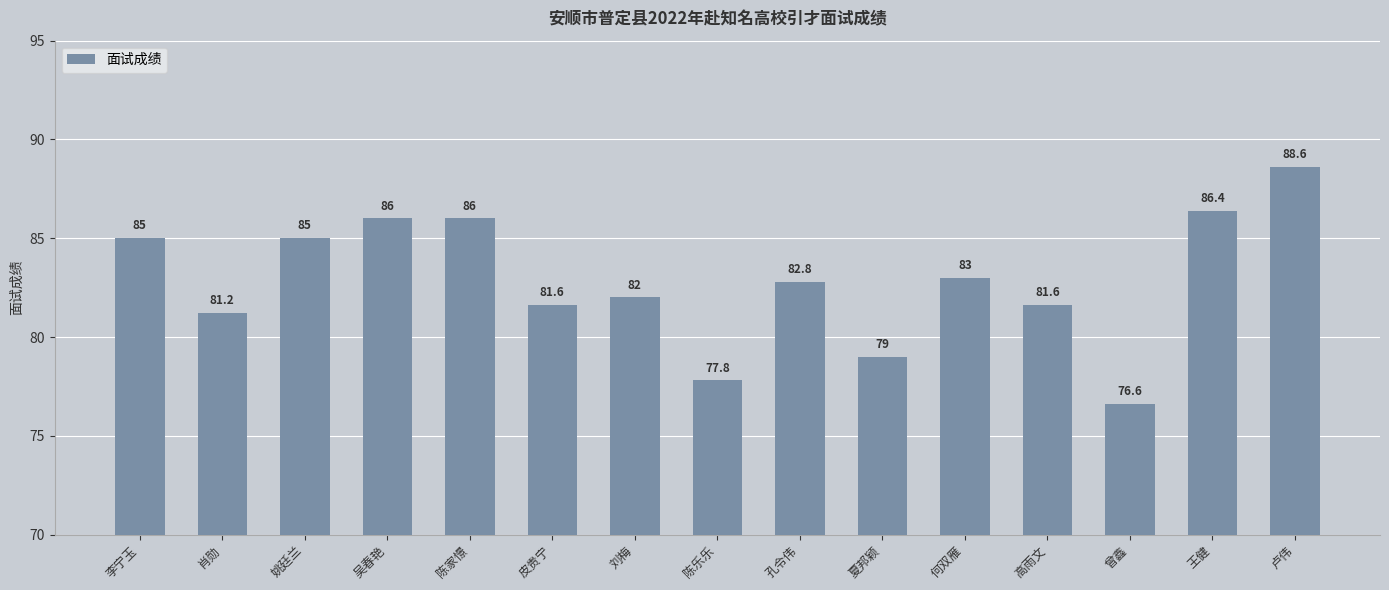

What is the label of the 10th bar from the right?

皮贵宁